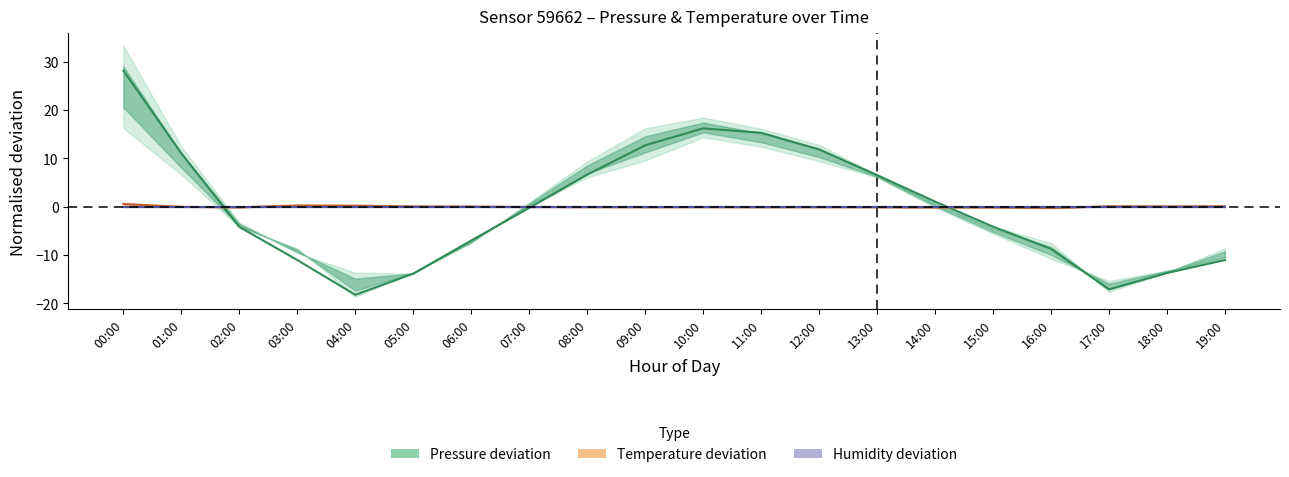

What is the sum of the Temperature deviation values at 16:00 and 18:00?

-0.2